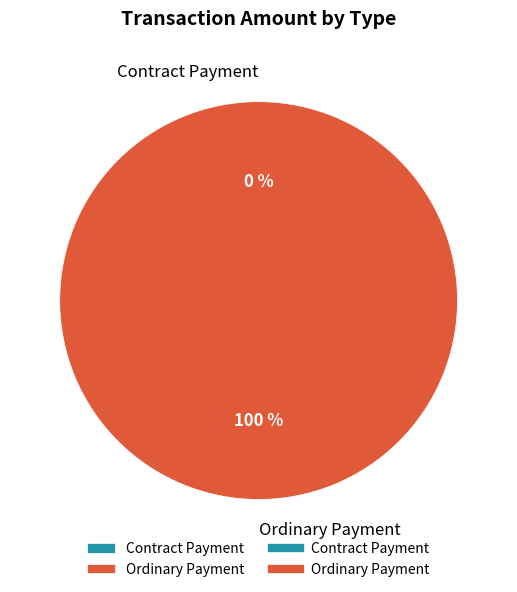

To the nearest percent, what portion does Ordinary Payment represent?

100%